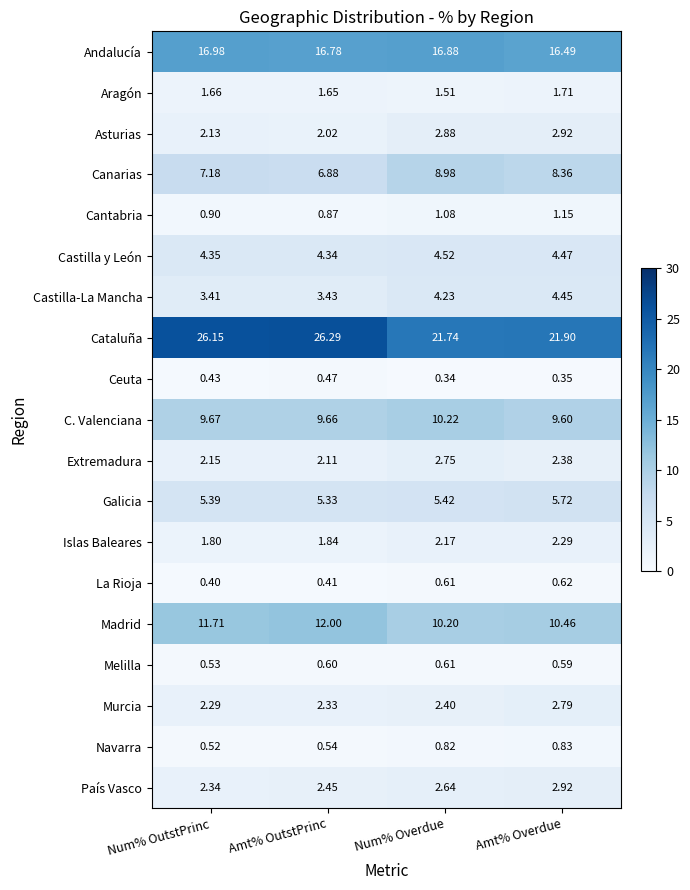

Which label corresponds to the largest value in the chart?

Amt% OutstPrinc